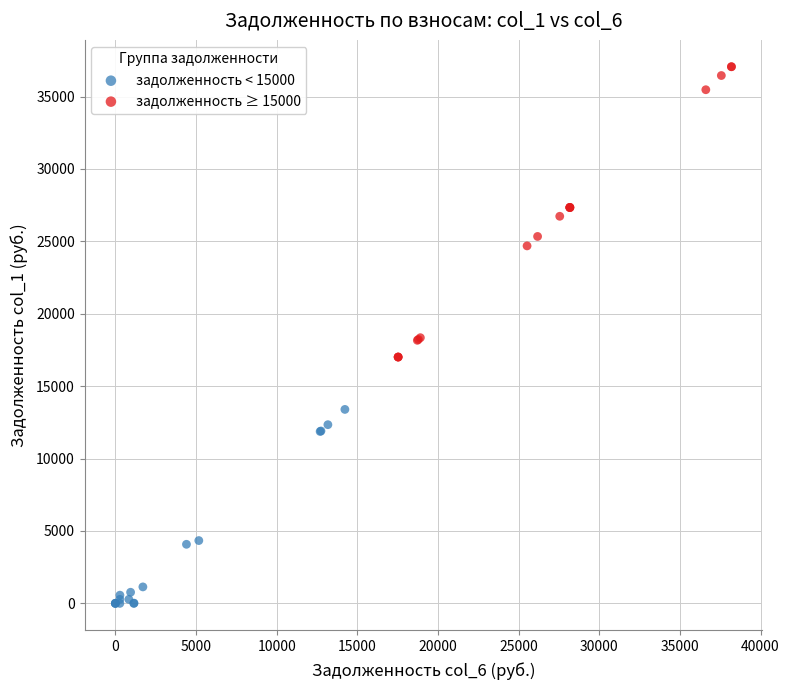

Which series contains the highest Y value?

задолженность ≥ 15000